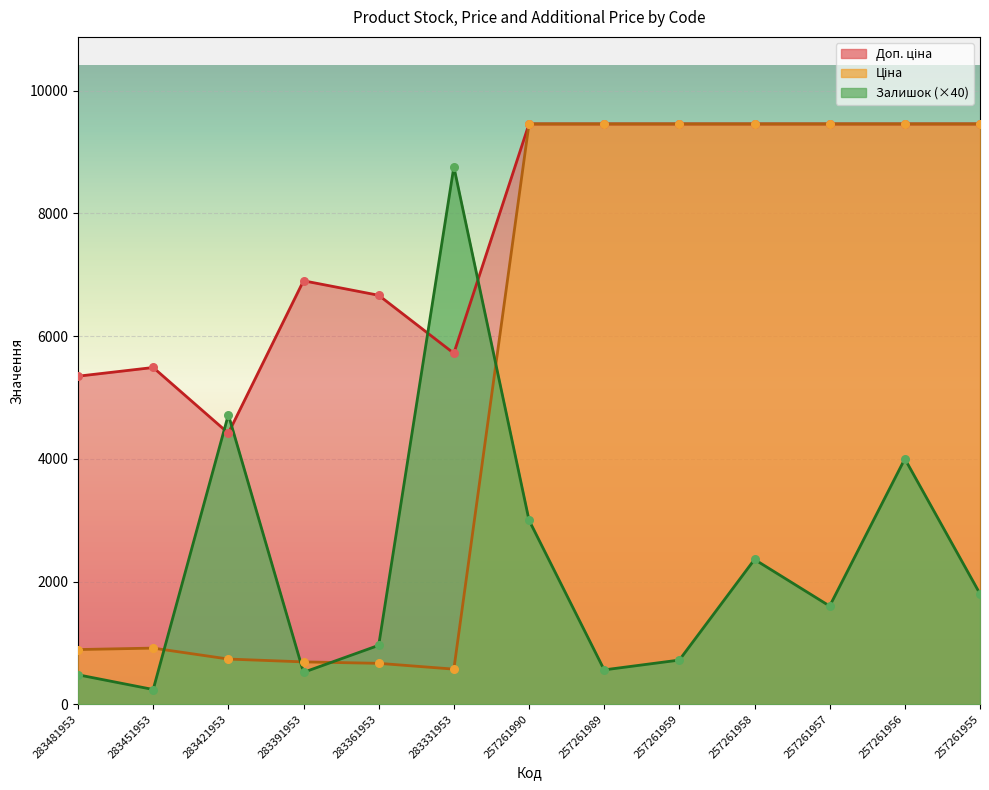

Which series has the widest spread of Y values?

Ціна